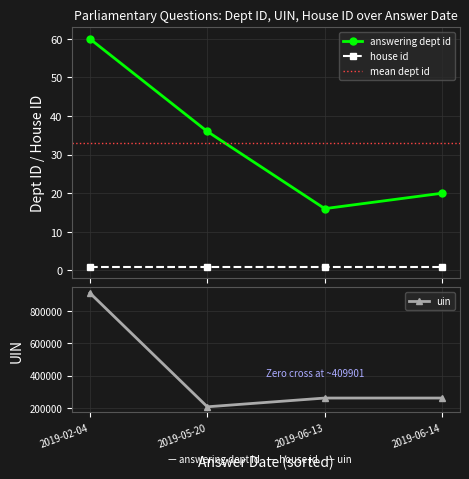

True or false: uin and house id cross at least once.

False